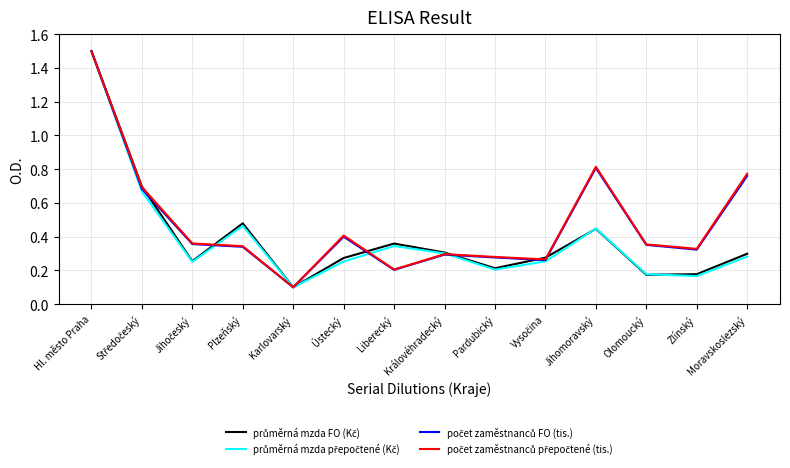

What is the total value across all series at Pardubický?

1.0